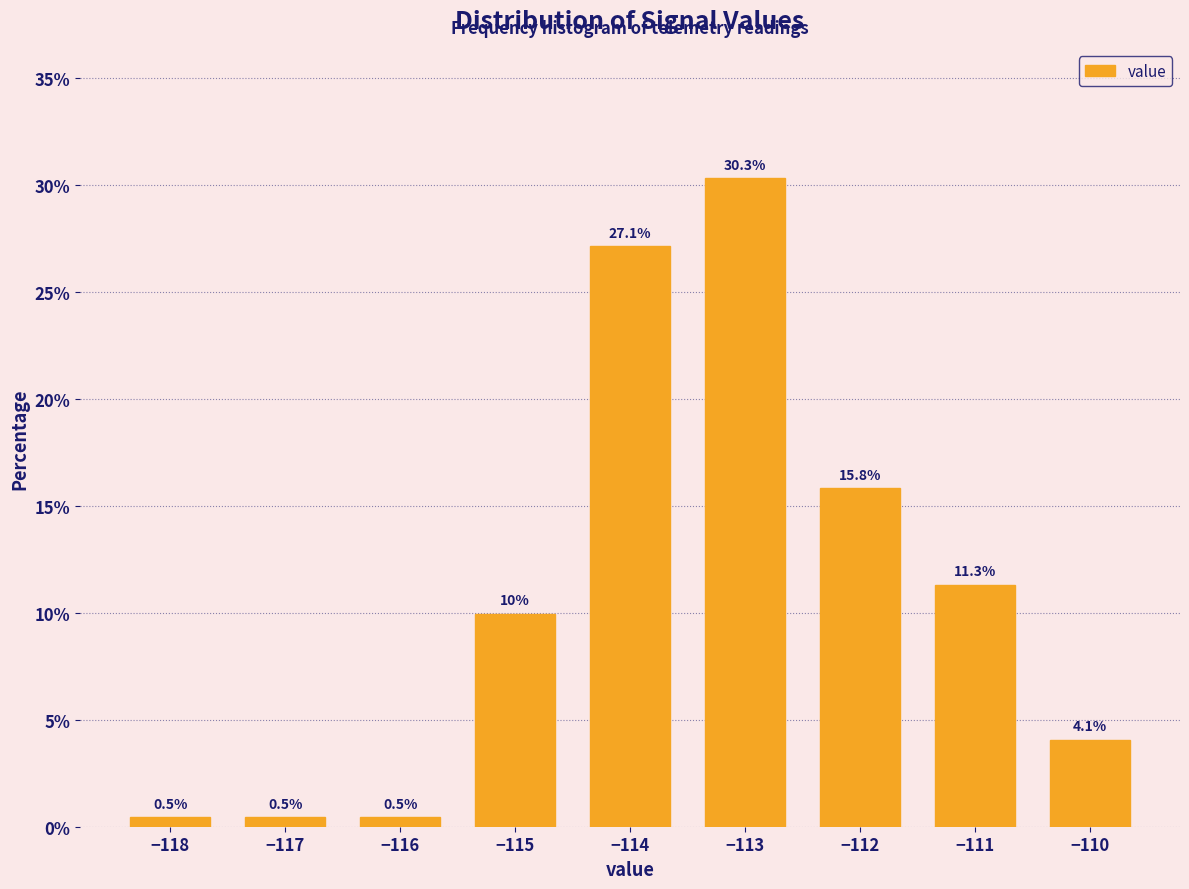

Reading left to right, list all the values displayed in this chart.

−118=0.5	−117=0.5	−116=0.5	−115=10.0	−114=27.1	−113=30.3	−112=15.8	−111=11.3	−110=4.1